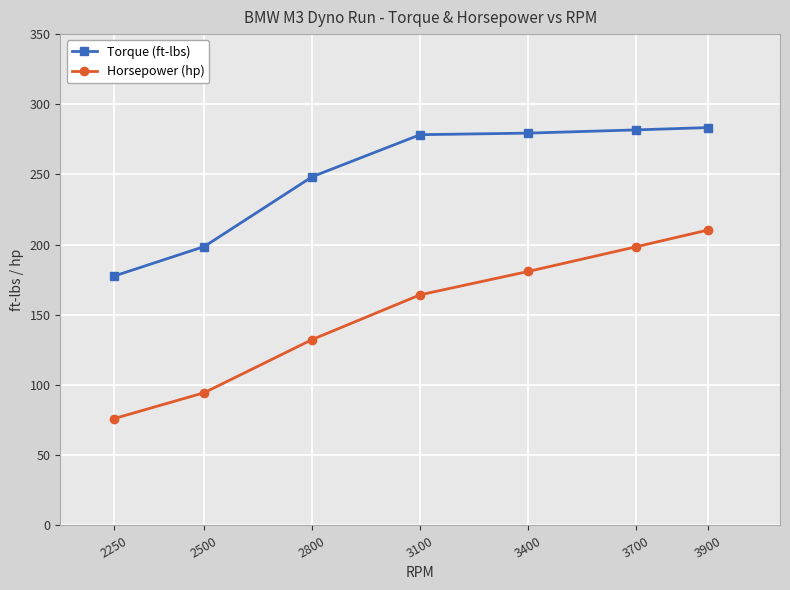

Which series has the widest spread of values?

Horsepower (hp)